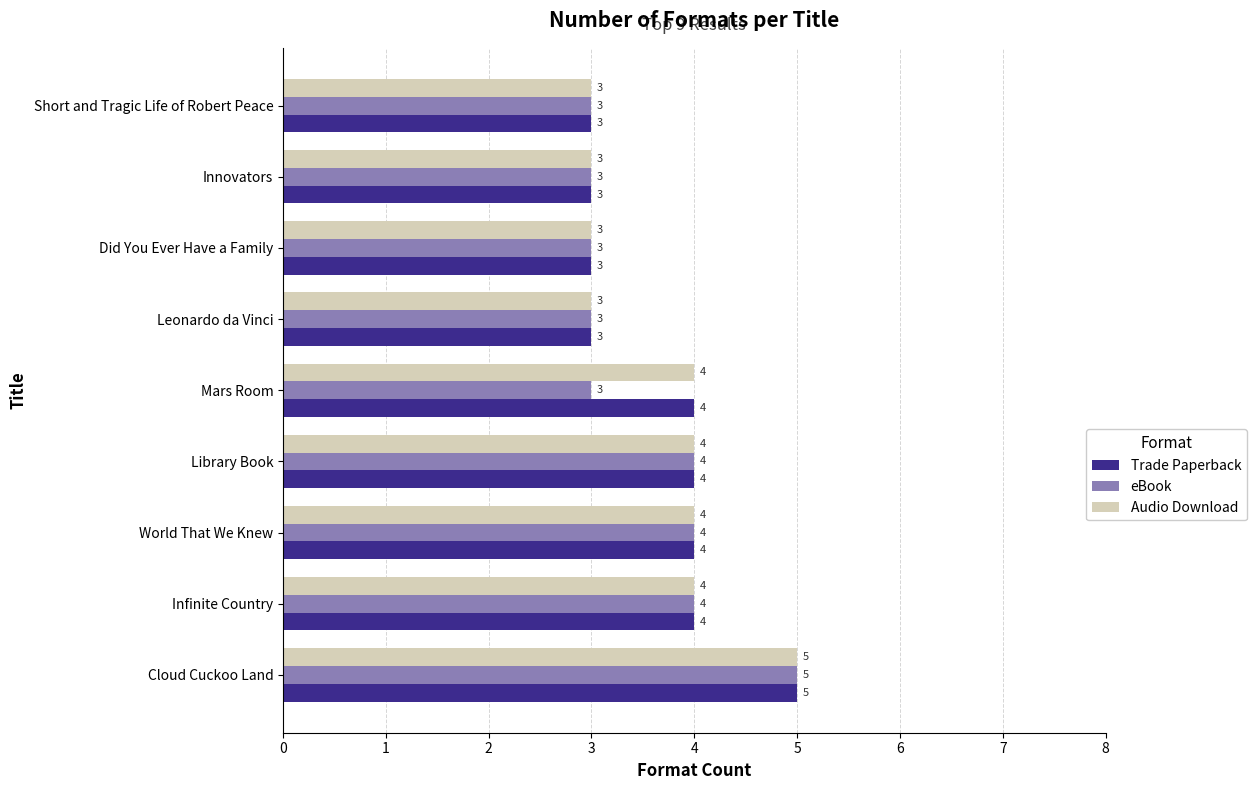

What is the maximum value shown in the chart?

5